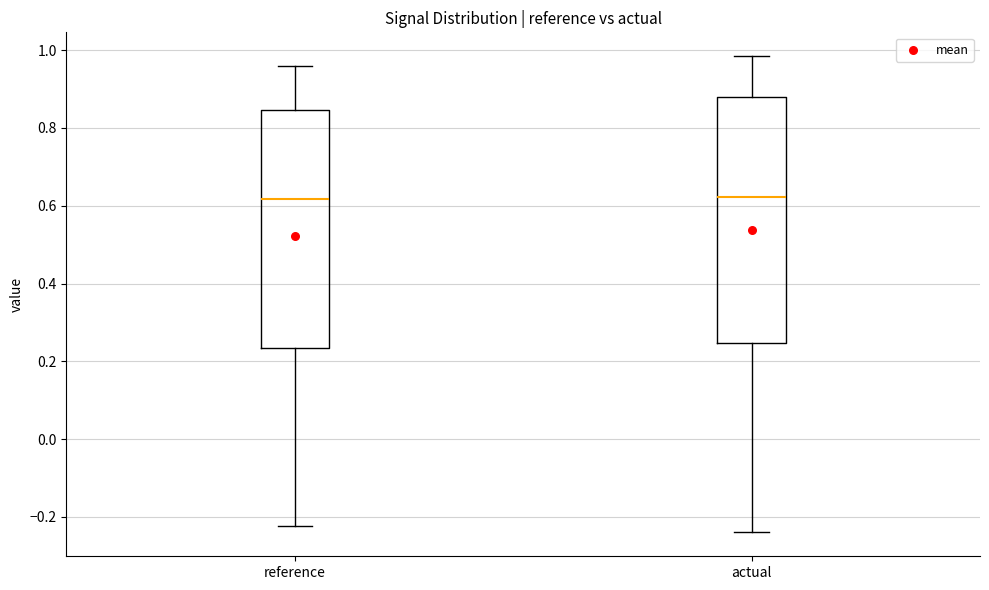

Reading left to right, transcribe this box plot: for each box, give where its median line is, the range the box spans, and where its two whiskers end, as read against the y-axis. The values are not printed on the chart, so give them approximately, as read against the axis.

reference: median 0.62, box 0.24 to 0.84, whiskers -0.22 to 0.96
actual: median 0.62, box 0.24 to 0.88, whiskers -0.24 to 0.98